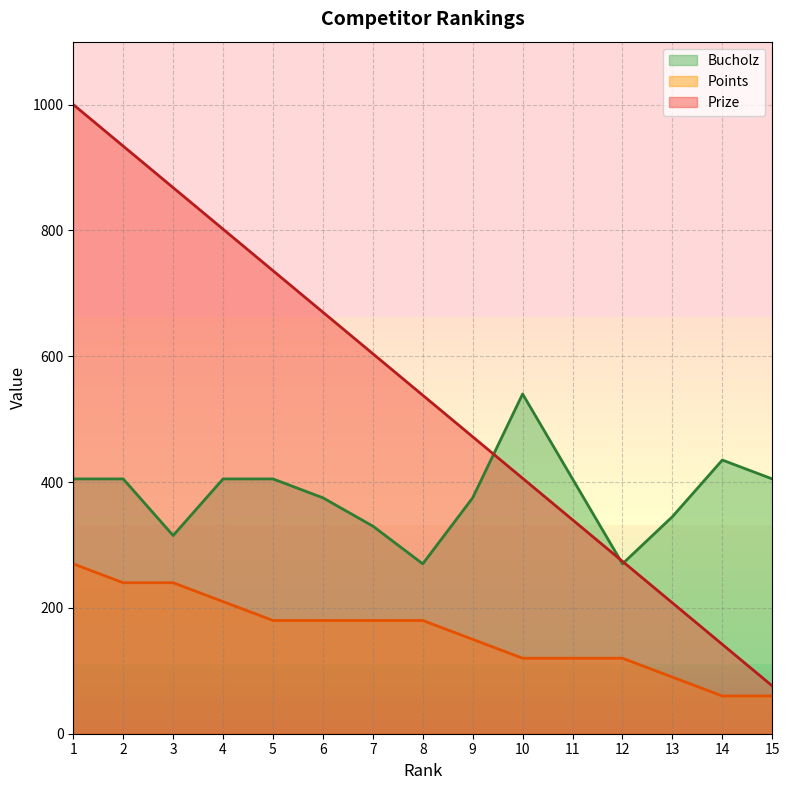

What is the total value across all series at 2?

1579